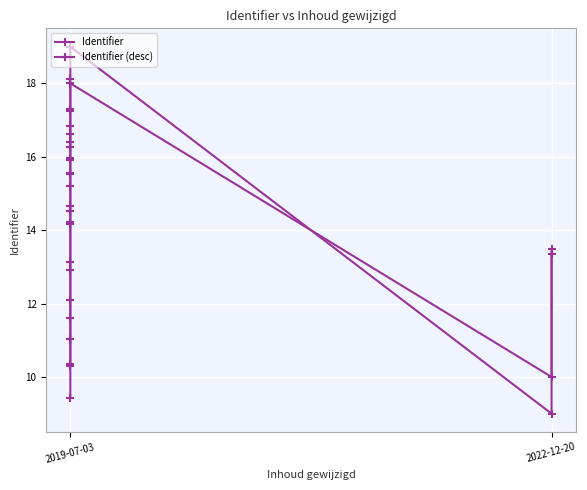

Is the value of Identifier (desc) at 2019-07-03 greater than the value of Identifier at 2019-07-03?

Yes